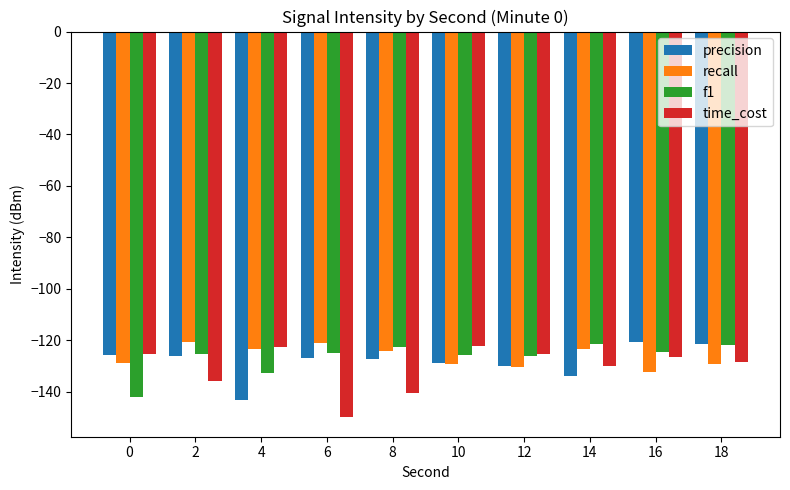

What is the minimum value shown in the chart?

-150.0